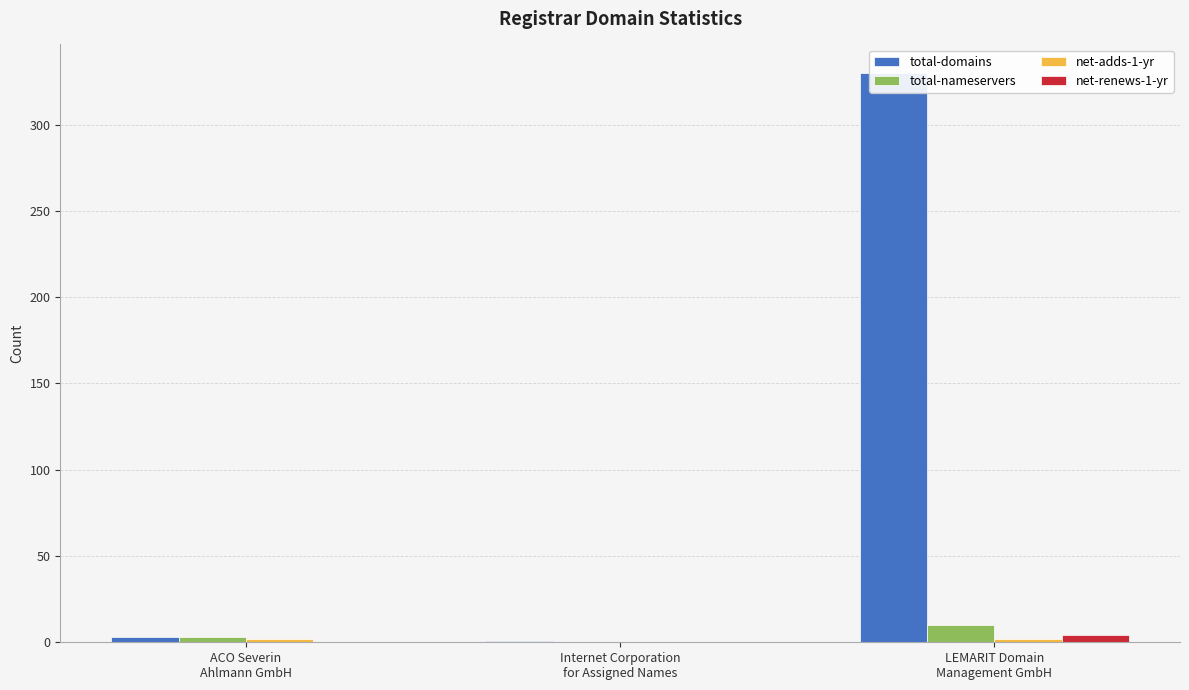

What is the label of the 1st bar from the left?

ACO Severin
Ahlmann GmbH